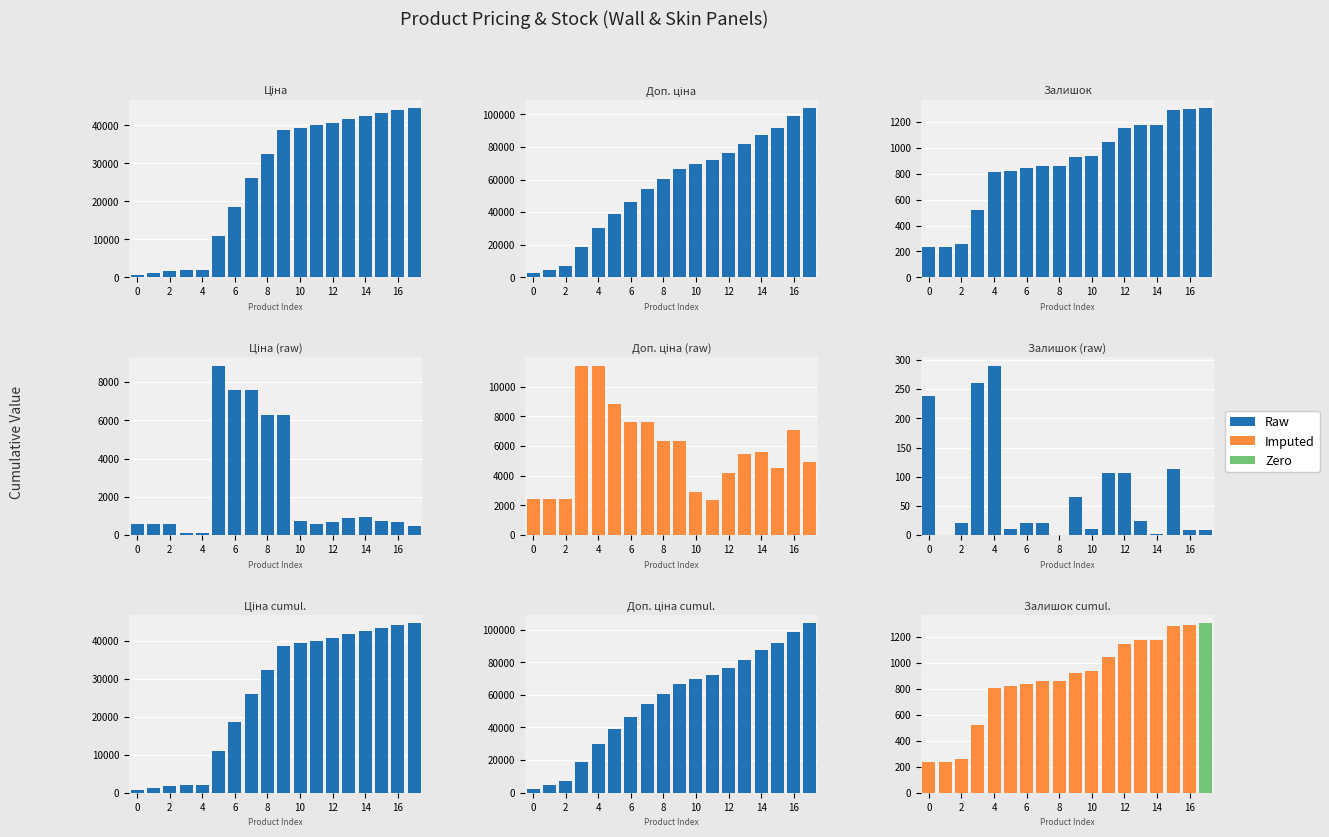

Are the bars horizontal?

No